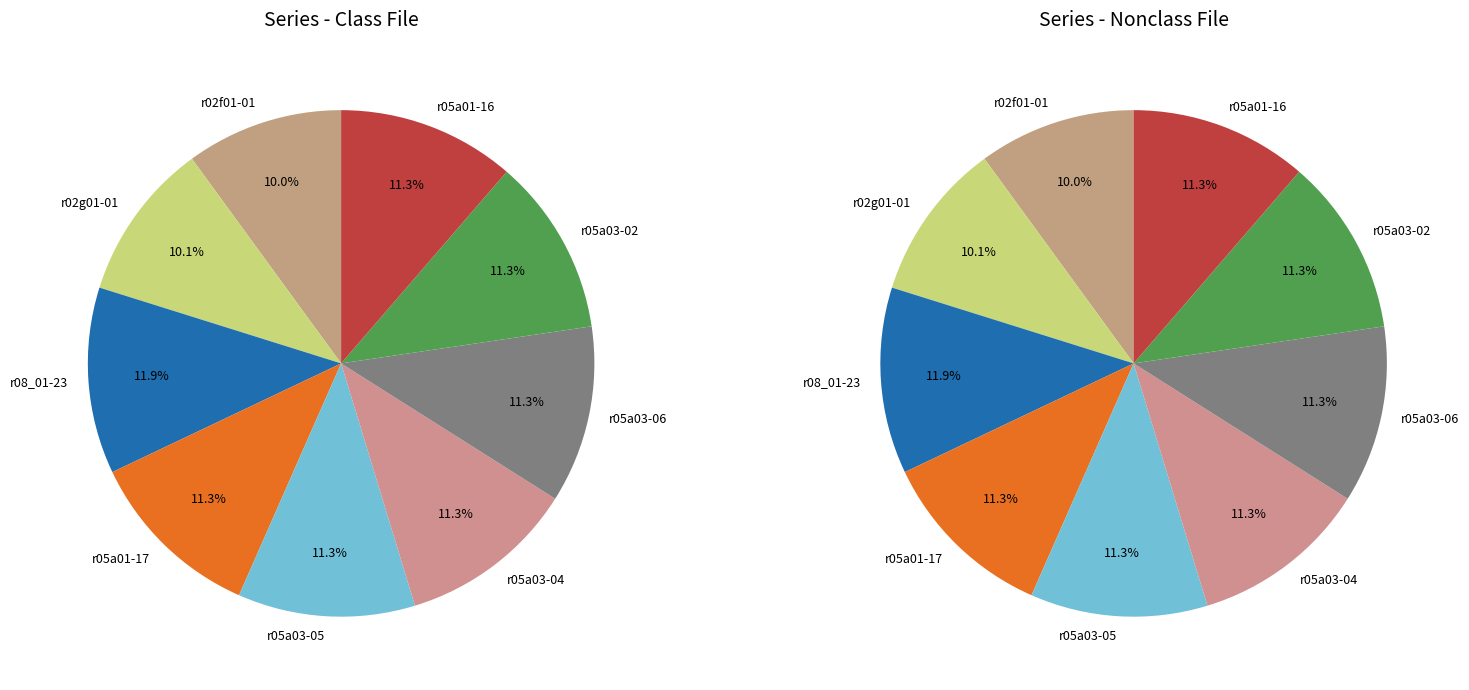

What is the largest slice in the pie chart?

r08_01-23